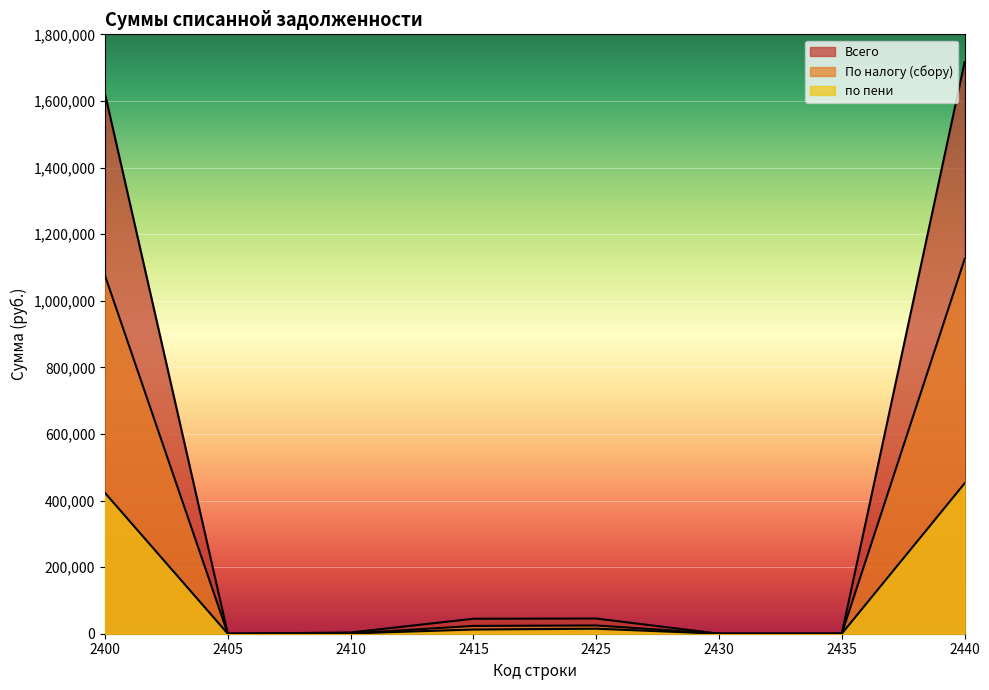

How many lines are shown in the chart?

3